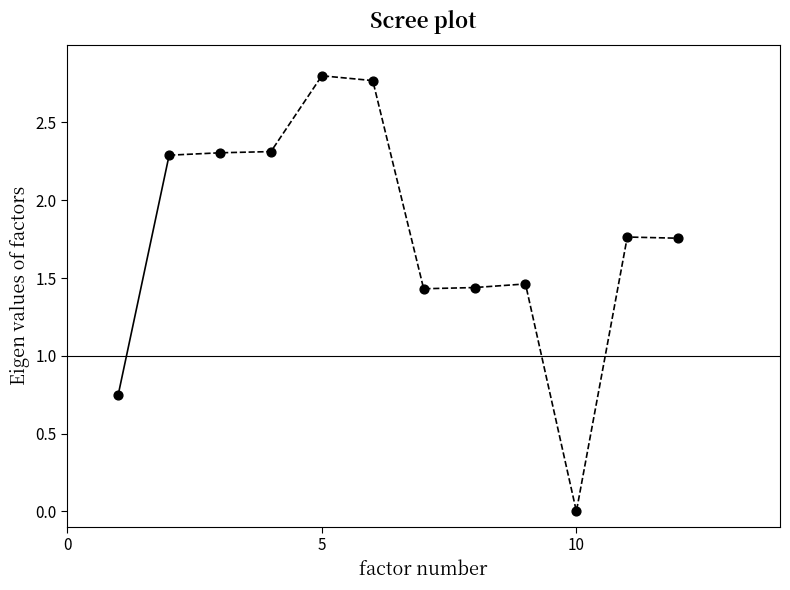

What is the range of Y values (max minus min)?

2.8